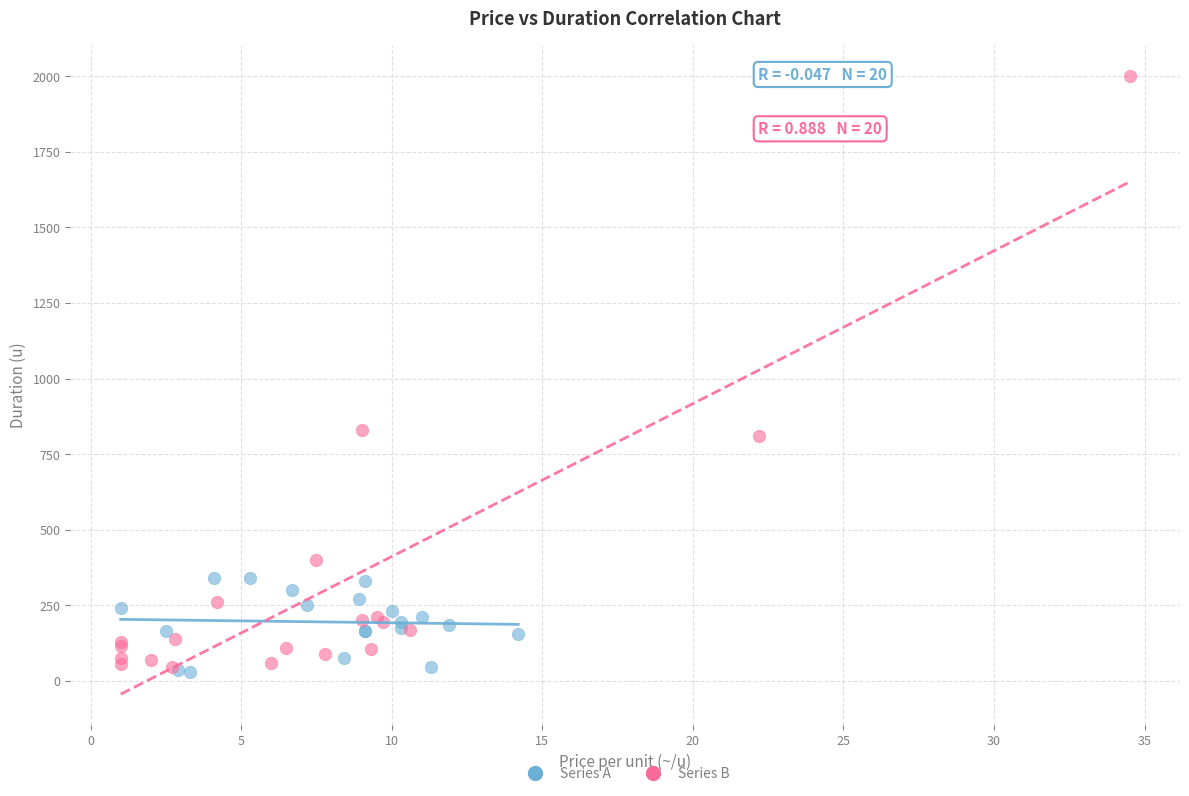

What are all the series names shown in the legend?

Series A, Series B